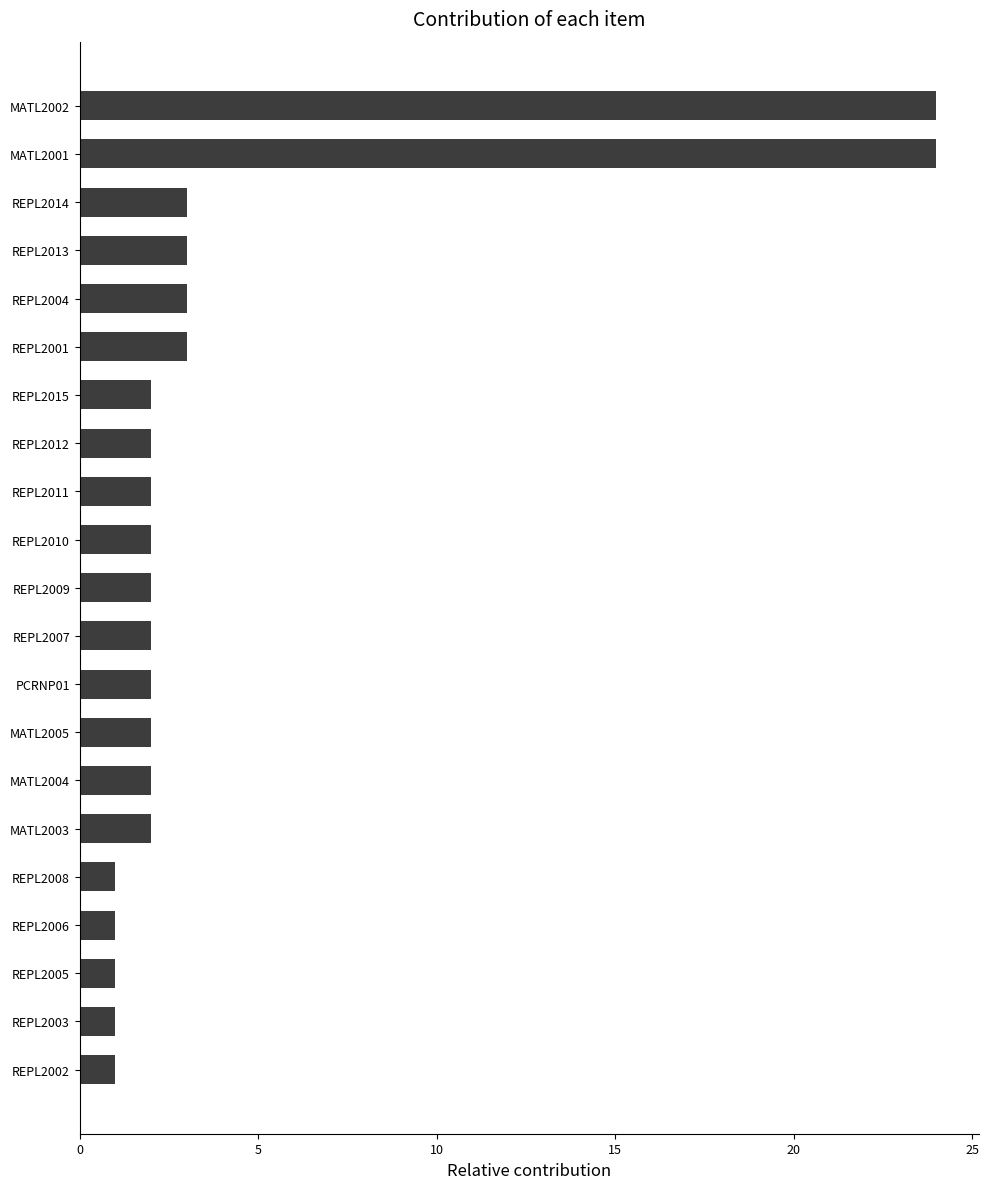

Between REPL2003 and REPL2004, which is larger?

REPL2004